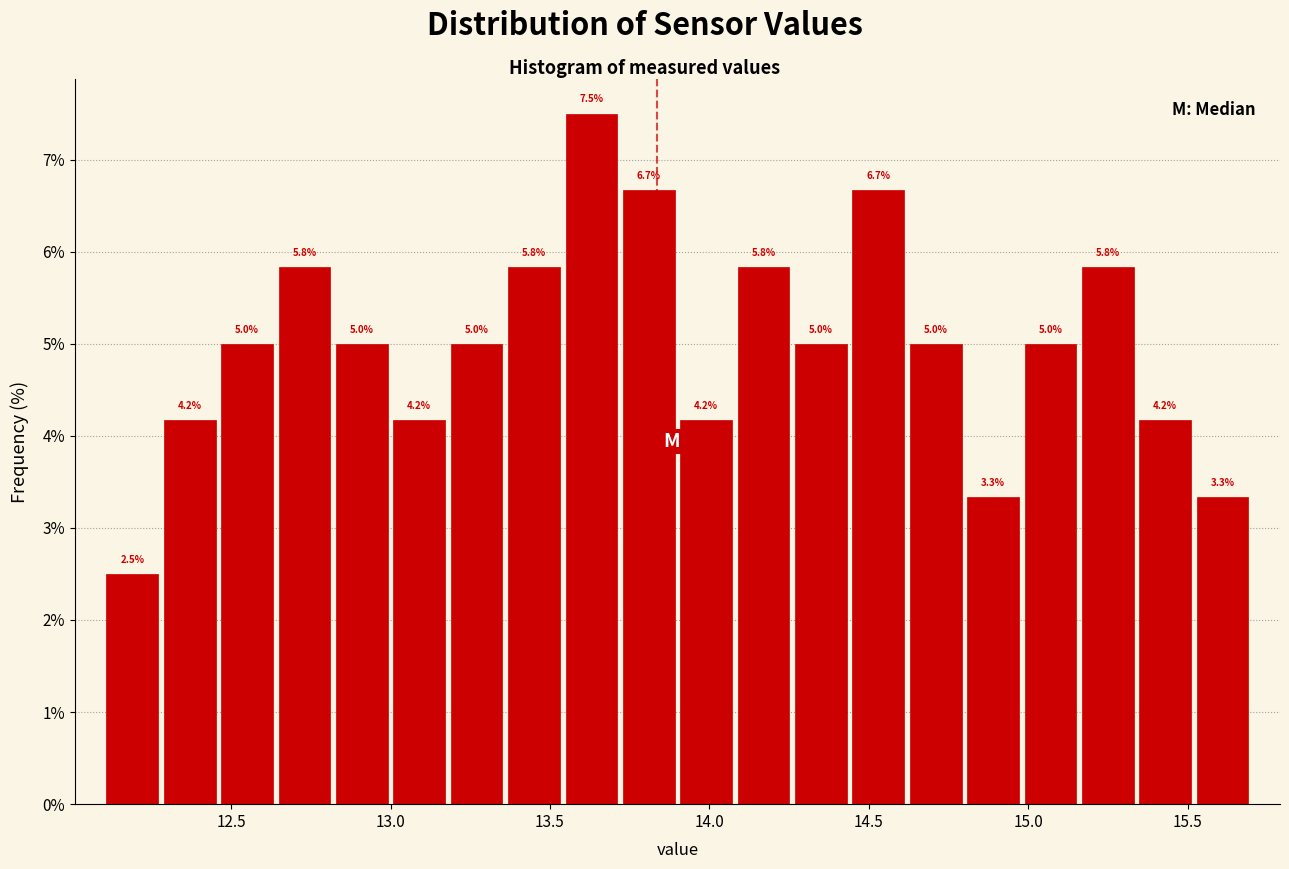

Around what value on the x-axis is the tallest bar? Give the approximate position of its centre, as read against the axis.

13.65